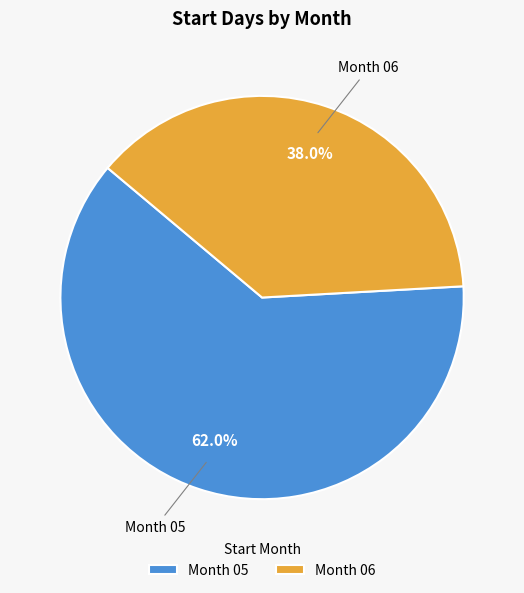

What percentage do Month 05 and Month 06 together represent?

100.0%